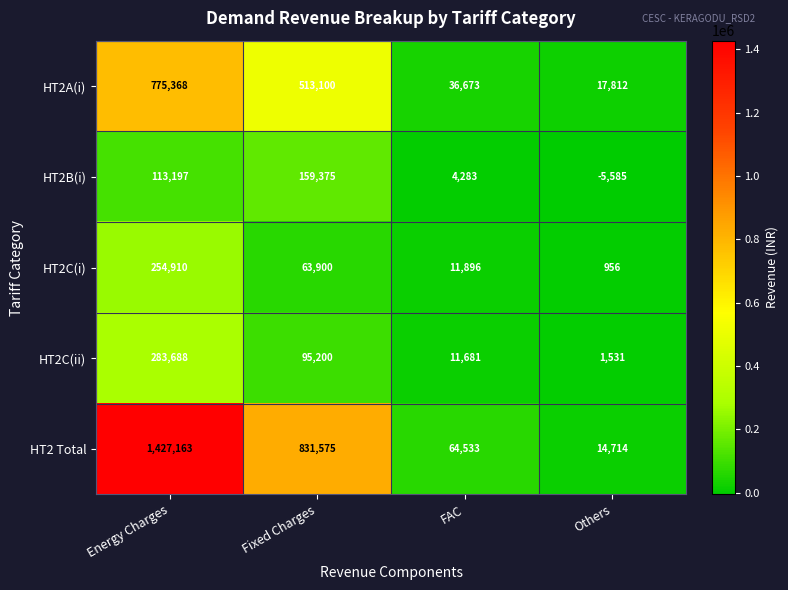

How many distinct data groups are displayed?

5